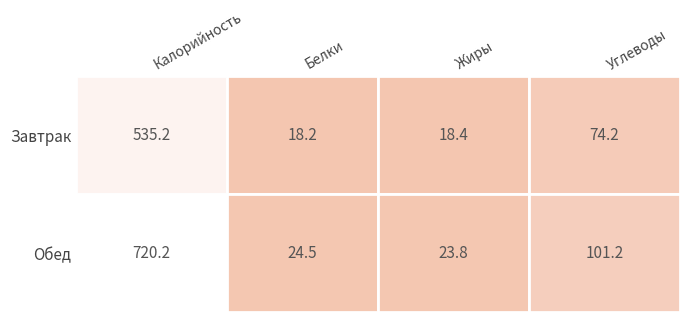

Where does the Белки series first go above 24?

Обед